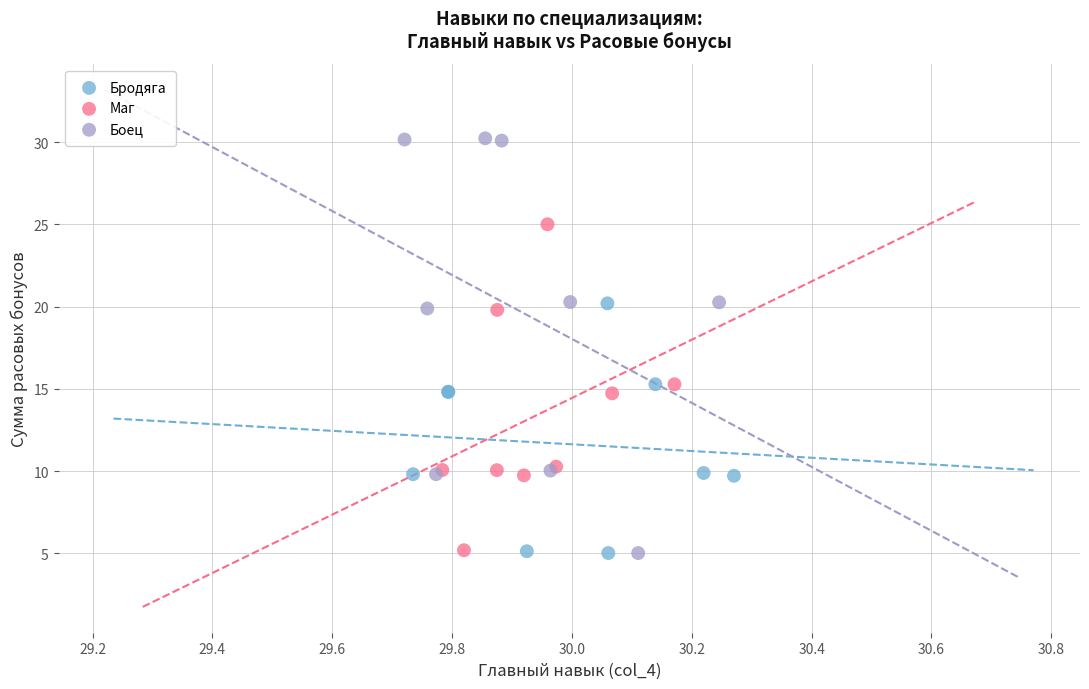

Which series contains the highest Y value?

Боец